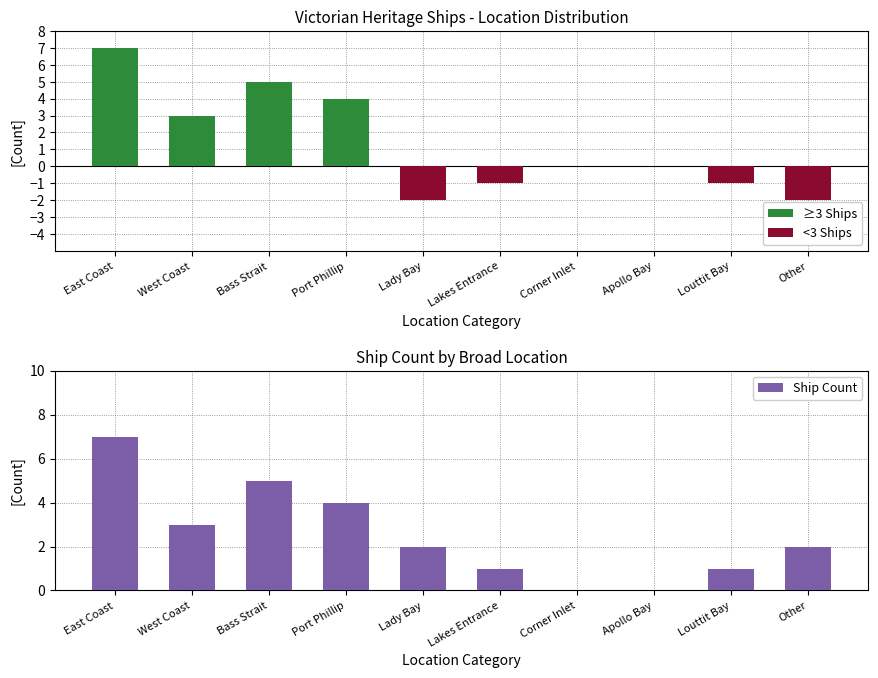

What is the minimum value shown in the chart?

-2